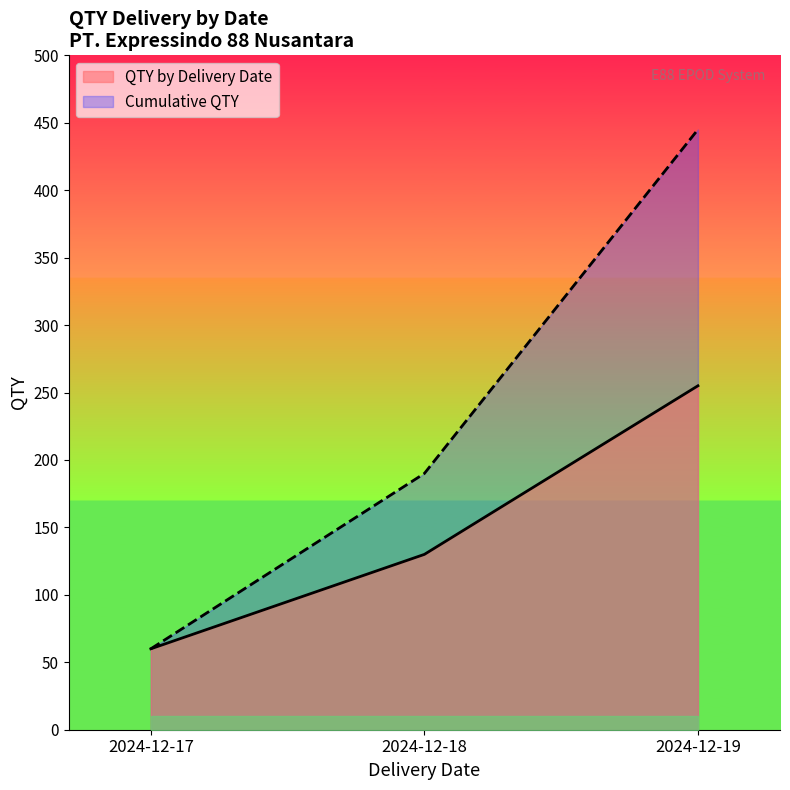

Is it true that QTY by Delivery Date equals 130 at 2024-12-18?

True